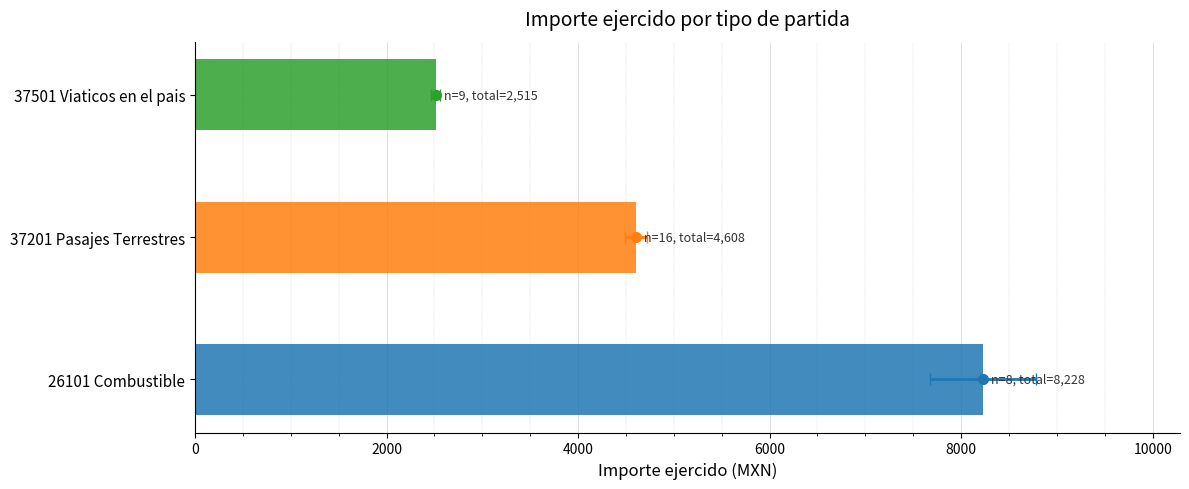

Reading left to right, list all the values displayed in this chart.

8228.2	4608.0	2515.0